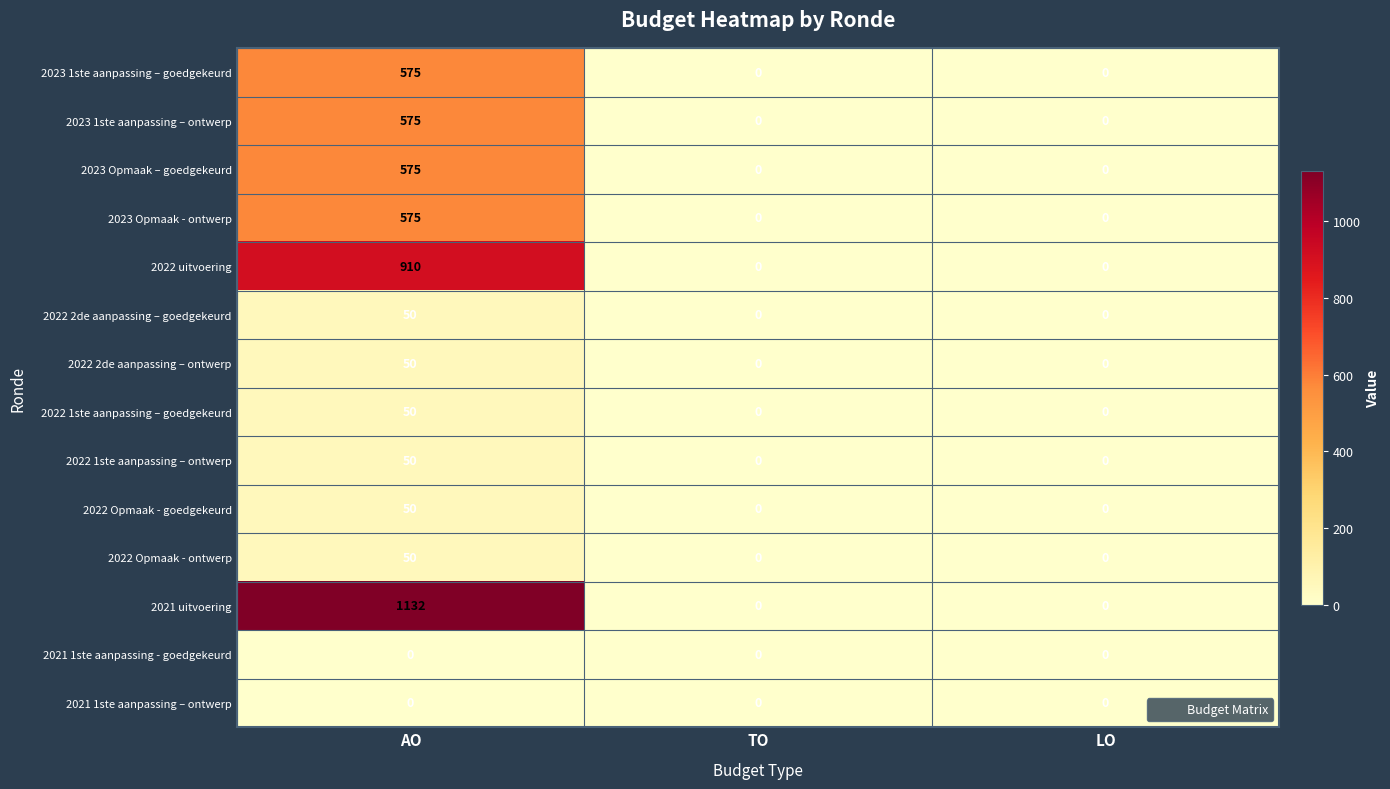

Is it true that 2022 uitvoering equals 507 at LO?

False